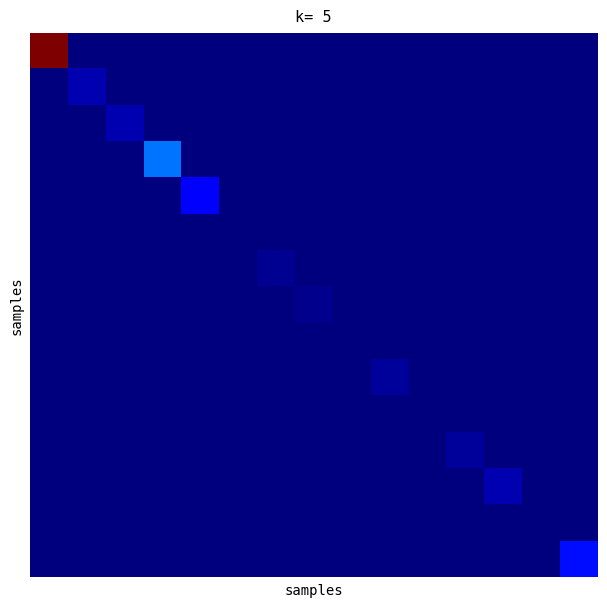

How many data points does each series have?

15